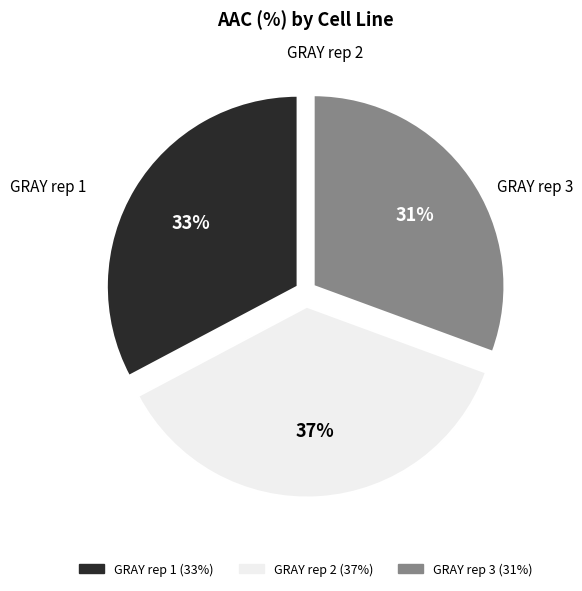

Which slice is the smallest?

GRAY rep 3